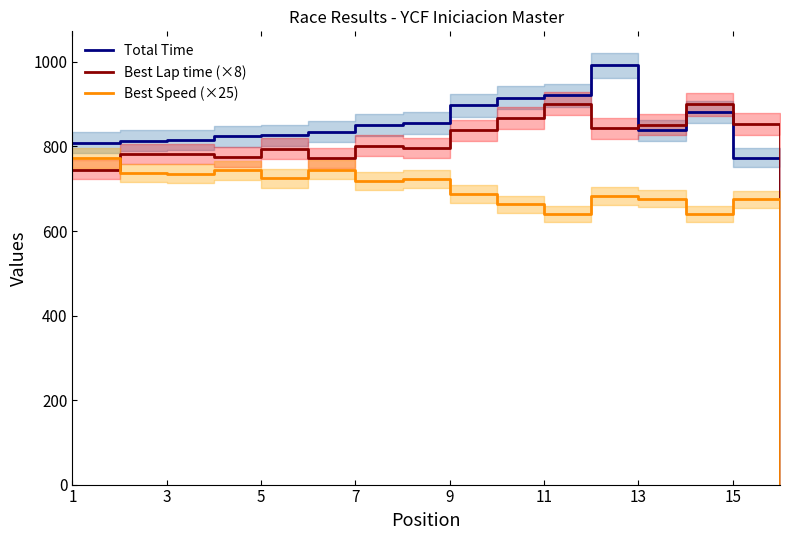

What is the difference between the maximum and minimum values in the Best Speed (×25) series?

772.7